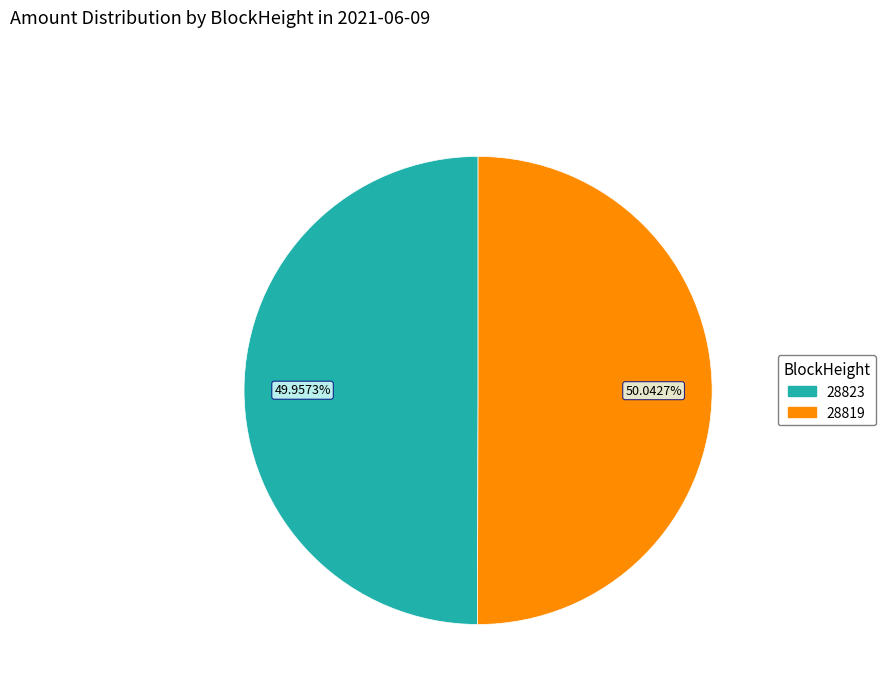

Is it true that 28823 is 8% of the pie?

False